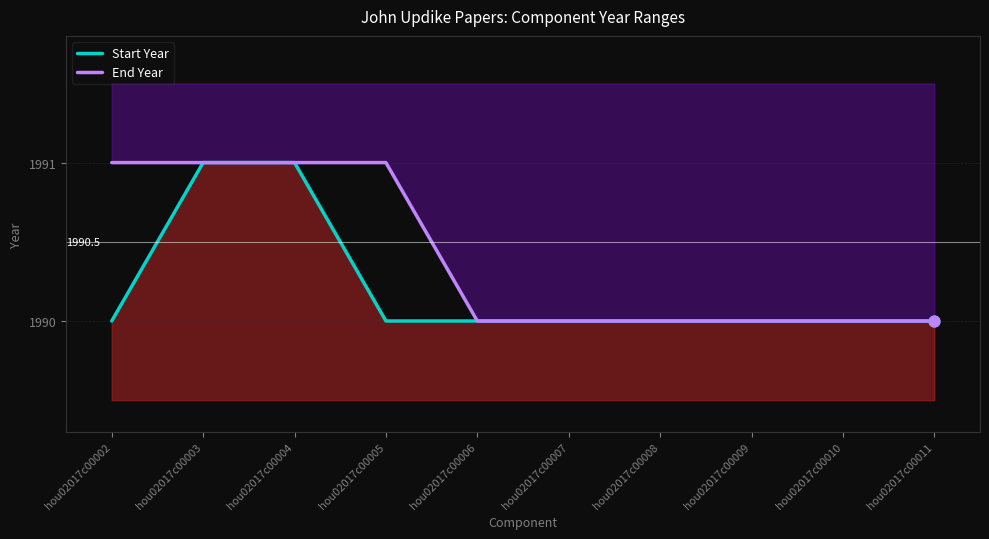

Is the value of End Year at hou02017c00004 greater than the value of Start Year at hou02017c00008?

Yes